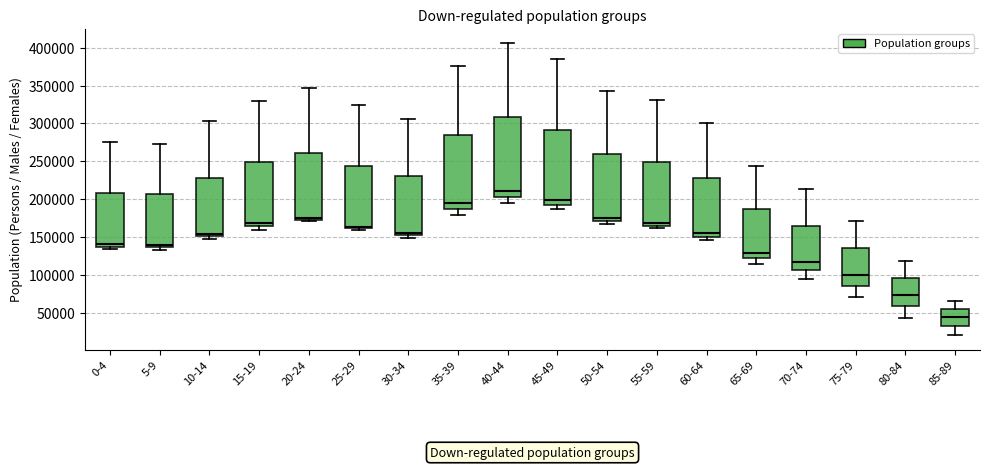

Reading left to right, read every box against the y-axis: the position of its median line, the range the box covers, and the ends of its whiskers. The values are not printed on the chart, so give them approximately, as read against the axis.

0-4: median 140000 (just above the box's lower edge), box 140000 to 210000, whiskers 135000 to 275000
5-9: median 140000, box 135000 to 205000, whiskers 135000 (just below the box's lower edge) to 275000
10-14: median 155000, box 150000 to 230000, whiskers 150000 (just below the box's lower edge) to 305000
15-19: median 170000, box 165000 to 250000, whiskers 160000 to 330000
20-24: median 175000 (just above the box's lower edge), box 175000 to 260000, whiskers 170000 to 345000
25-29: median 165000, box 160000 to 245000, whiskers 160000 (just below the box's lower edge) to 325000
30-34: median 155000 (just above the box's lower edge), box 155000 to 230000, whiskers 150000 to 305000
35-39: median 195000, box 190000 to 285000, whiskers 180000 to 375000
40-44: median 210000, box 205000 to 310000, whiskers 195000 to 405000
45-49: median 200000, box 195000 to 290000, whiskers 185000 to 385000
50-54: median 175000, box 170000 to 260000, whiskers 170000 (just below the box's lower edge) to 345000
55-59: median 170000, box 165000 to 250000, whiskers 160000 to 330000
60-64: median 155000, box 150000 to 230000, whiskers 145000 to 300000
65-69: median 130000, box 120000 to 185000, whiskers 115000 to 245000
70-74: median 120000, box 105000 to 165000, whiskers 95000 to 215000
75-79: median 100000, box 85000 to 135000, whiskers 70000 to 170000
80-84: median 75000, box 60000 to 95000, whiskers 45000 to 120000
85-89: median 45000, box 35000 to 55000, whiskers 20000 to 65000